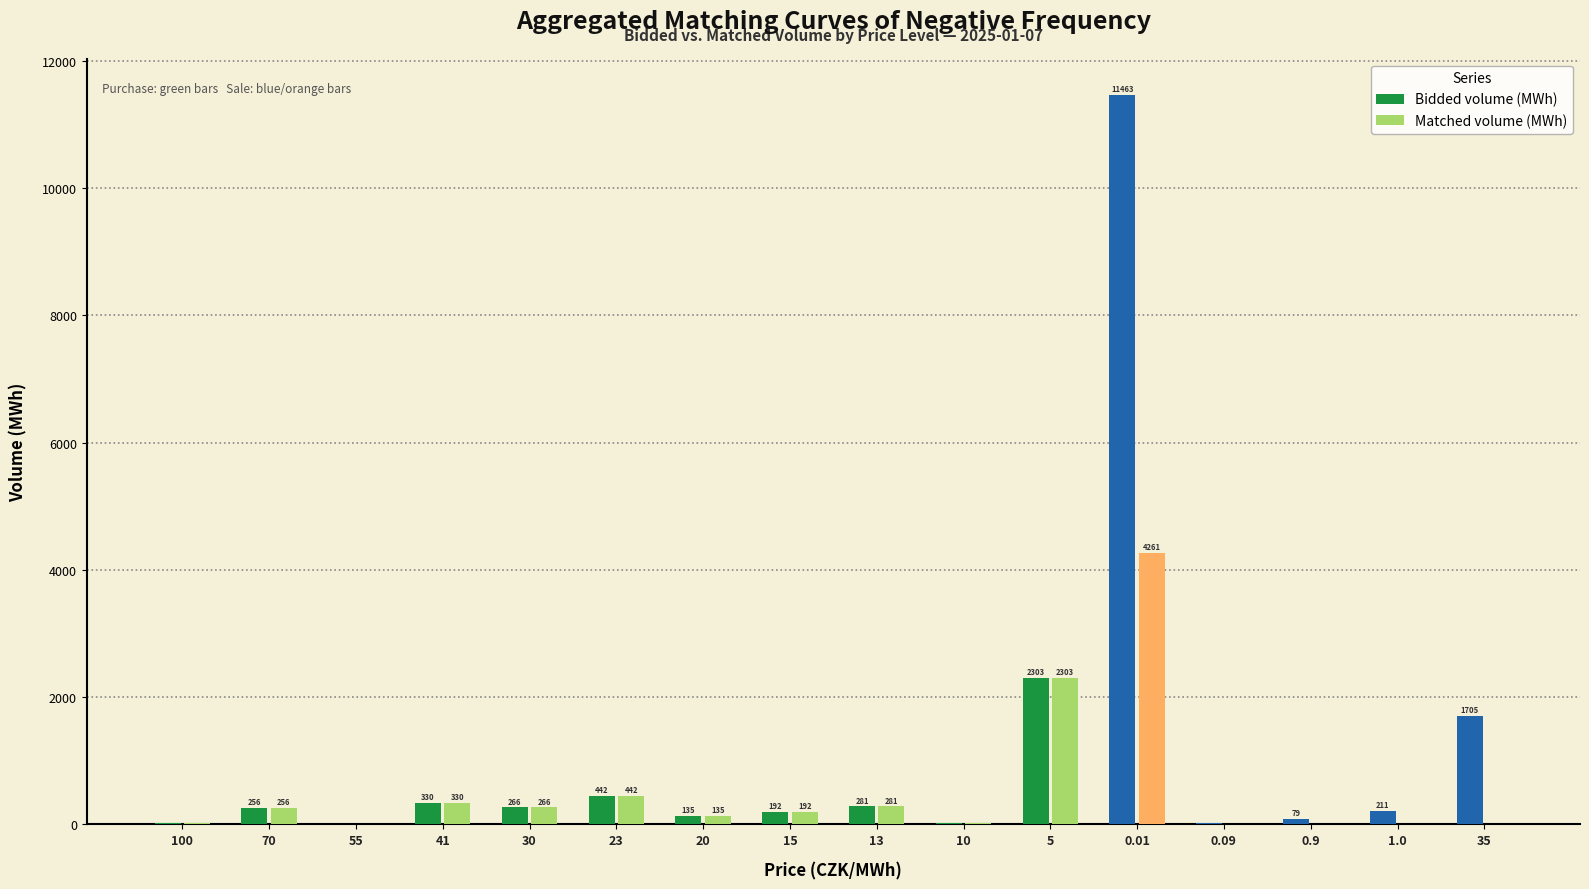

What is the approximate value of Bidded volume (MWh) at 70?

256.0